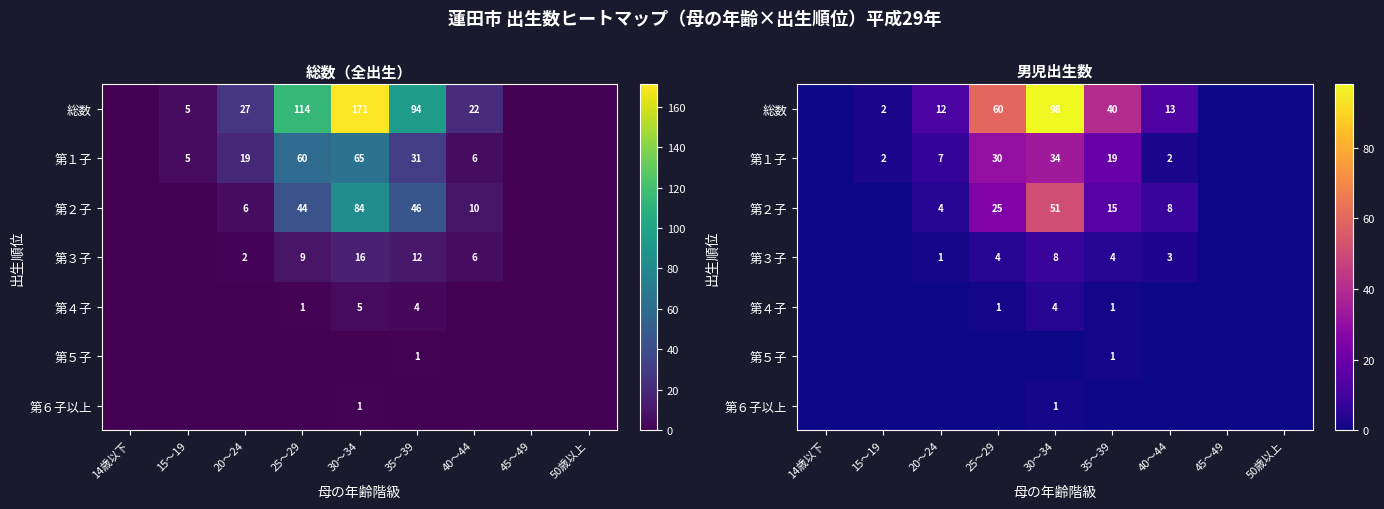

What is the spread (max minus min) of values at 15～19?

2